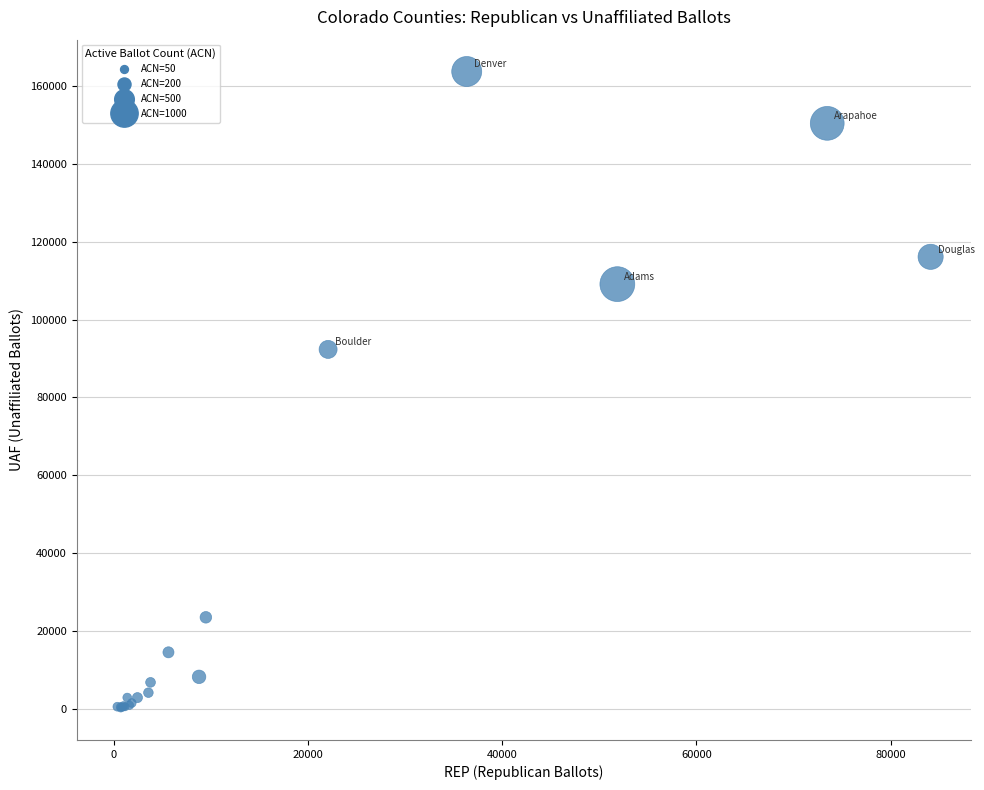

What Y value in the scatter plot is closest to 81965?

92336